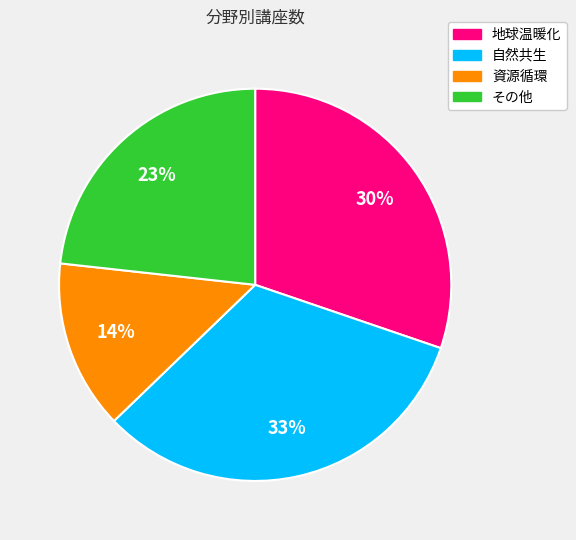

Approximately how many times larger is the value at その他 compared to 自然共生?

0.7